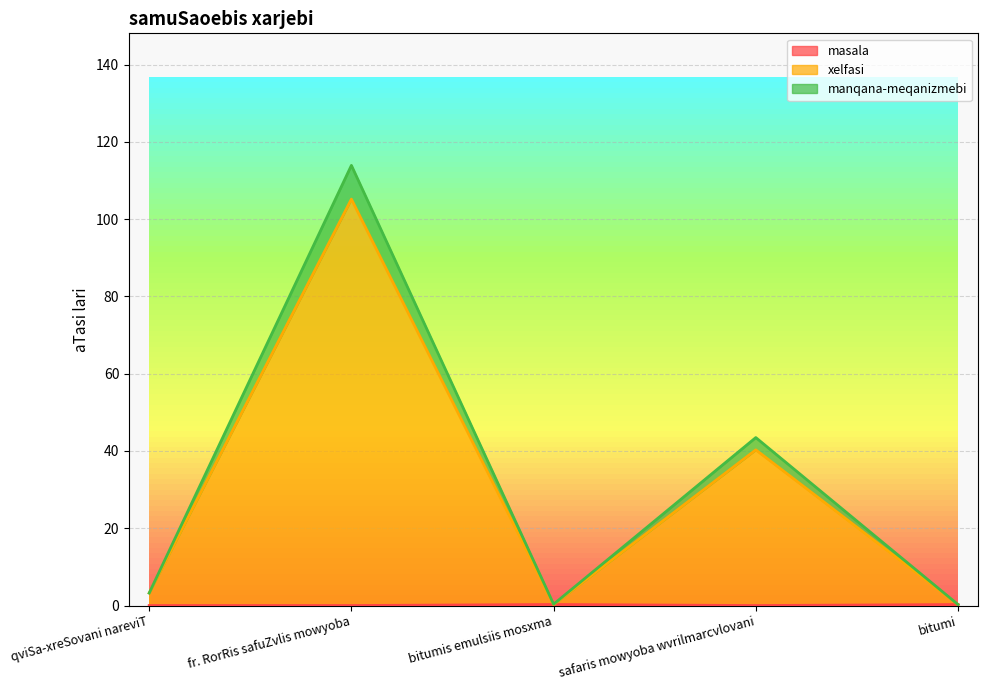

Which category has the highest value in the xelfasi series?

fr. RorRis safuZvlis mowyoba